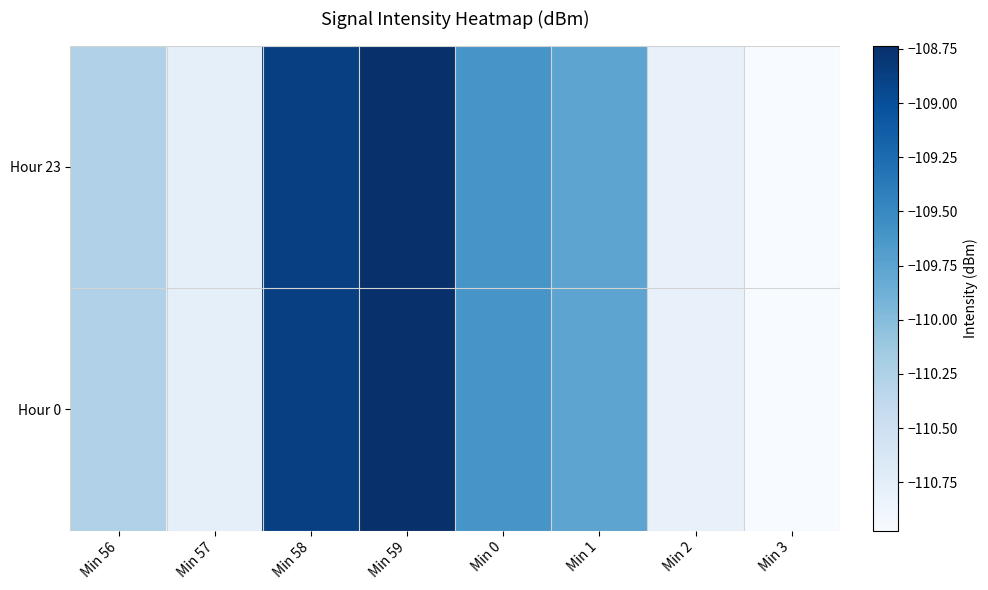

How many distinct data groups are displayed?

2